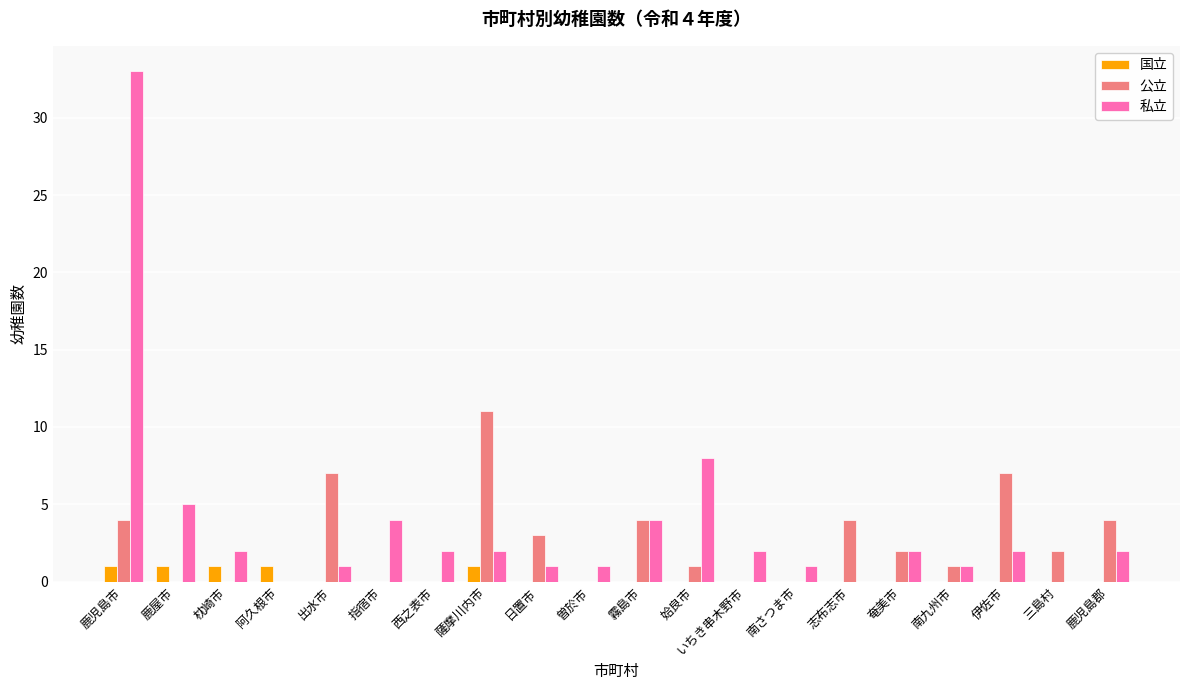

Reading right to left, extract all data points from this chart.

国立: 鹿児島郡=0	三島村=0	伊佐市=0	南九州市=0	奄美市=0	志布志市=0	南さつま市=0	いちき串木野市=0	姶良市=0	霧島市=0	曽於市=0	日置市=0	薩摩川内市=1	西之表市=0	指宿市=0	出水市=0	阿久根市=1	枕崎市=1	鹿屋市=1	鹿児島市=1
公立: 鹿児島郡=4	三島村=2	伊佐市=7	南九州市=1	奄美市=2	志布志市=4	南さつま市=0	いちき串木野市=0	姶良市=1	霧島市=4	曽於市=0	日置市=3	薩摩川内市=11	西之表市=0	指宿市=0	出水市=7	阿久根市=0	枕崎市=0	鹿屋市=0	鹿児島市=4
私立: 鹿児島郡=2	三島村=0	伊佐市=2	南九州市=1	奄美市=2	志布志市=0	南さつま市=1	いちき串木野市=2	姶良市=8	霧島市=4	曽於市=1	日置市=1	薩摩川内市=2	西之表市=2	指宿市=4	出水市=1	阿久根市=0	枕崎市=2	鹿屋市=5	鹿児島市=33